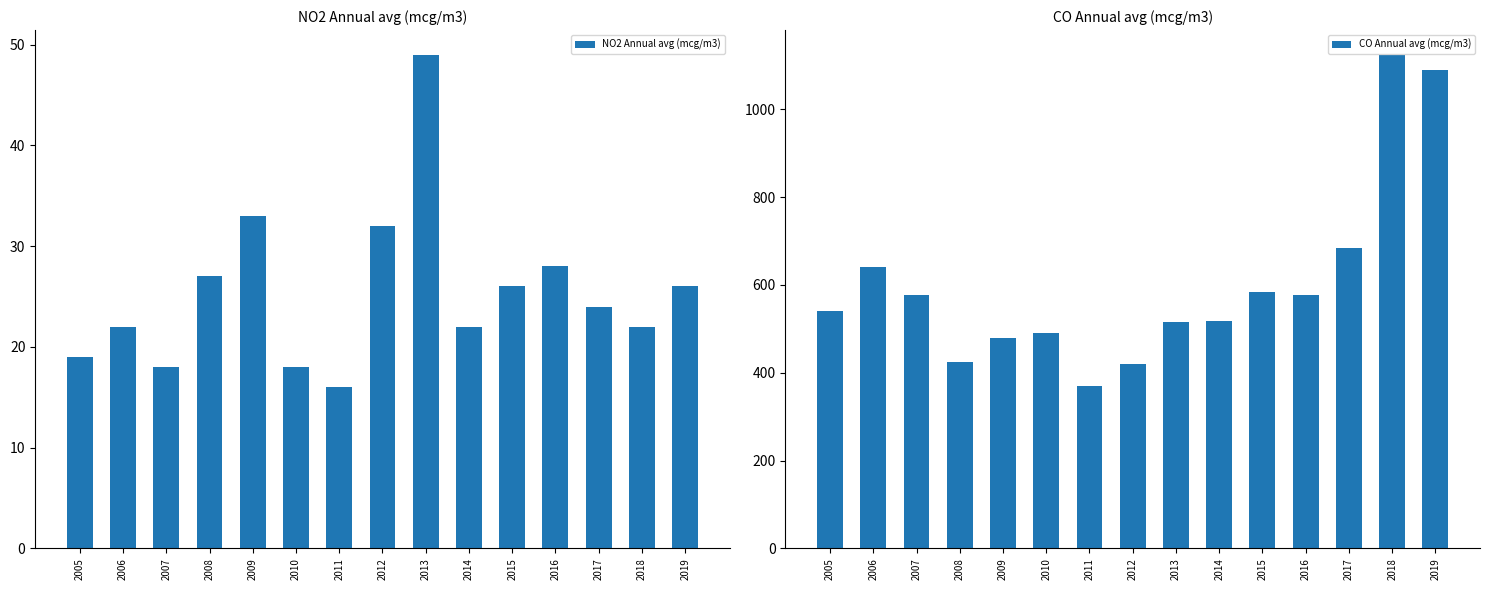

The CO Annual avg (mcg/m3) series shows 1124 at 2018. True or false?

True